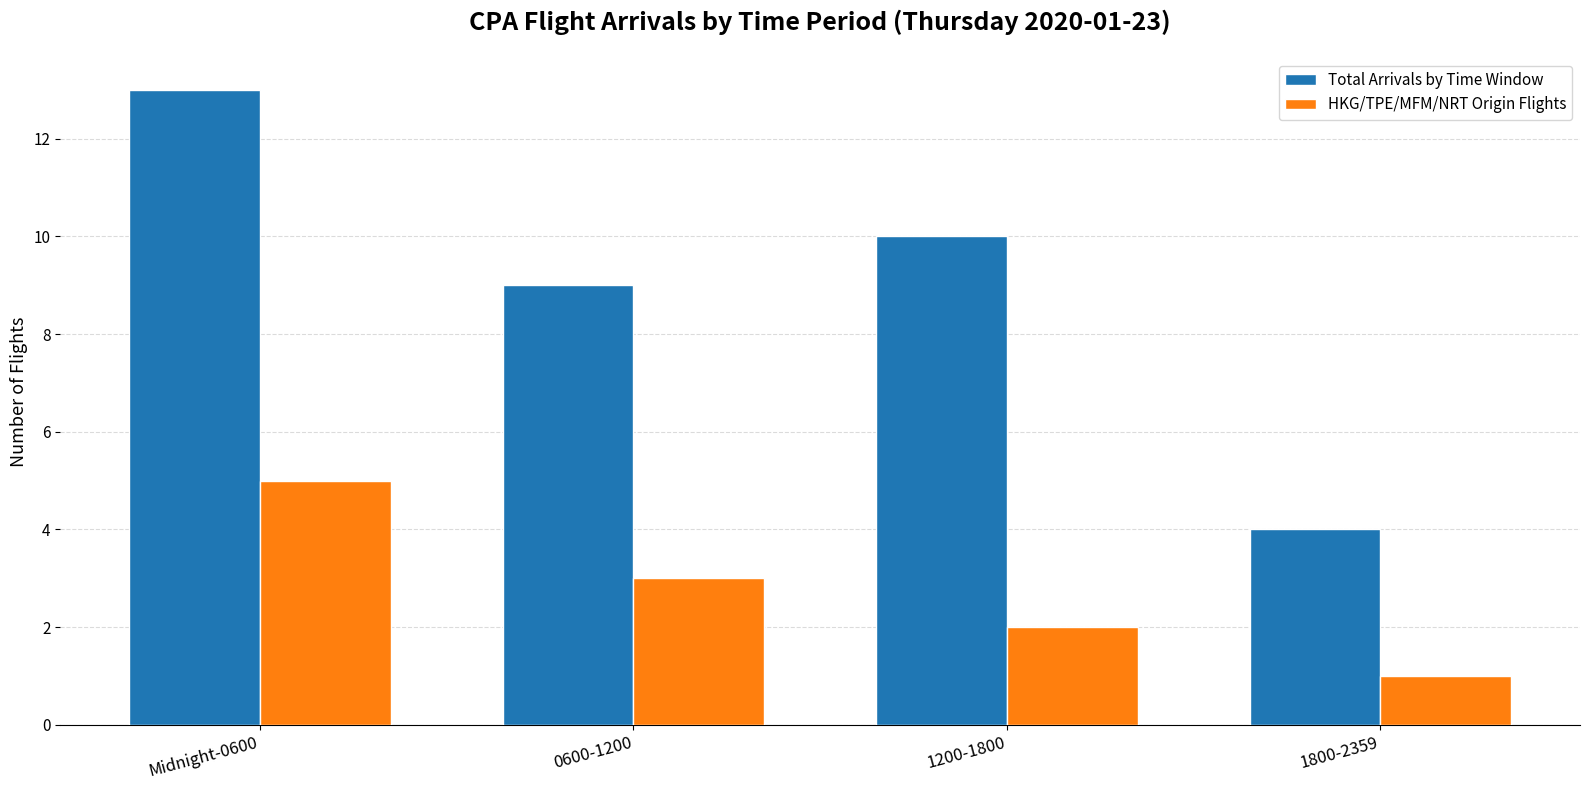

What is the highest value of the HKG/TPE/MFM/NRT Origin Flights series?

5